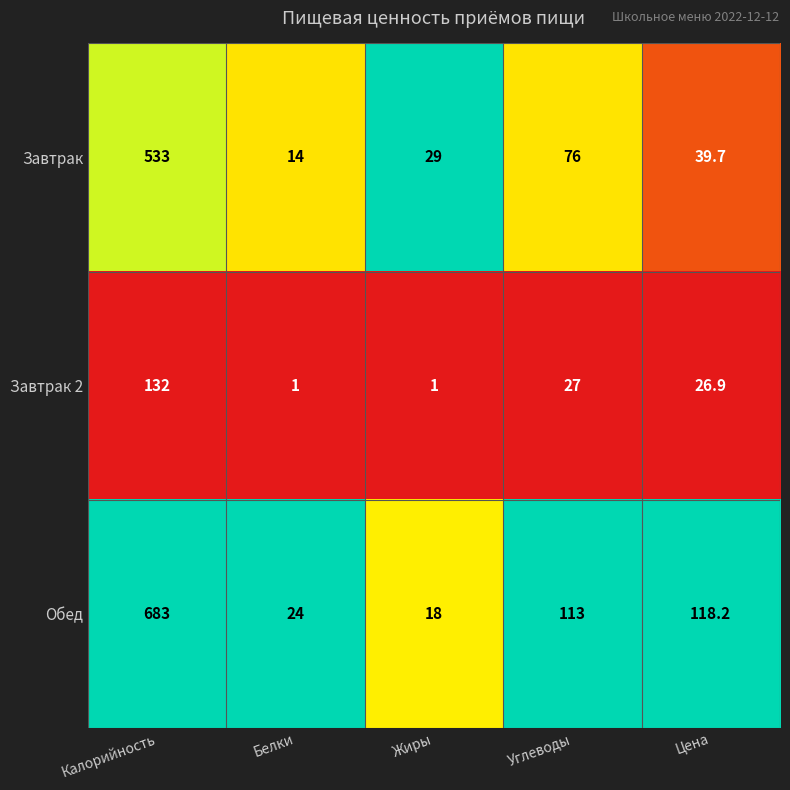

Is the value of Завтрак 2 at Цена greater than the value of Обед at Жиры?

Yes